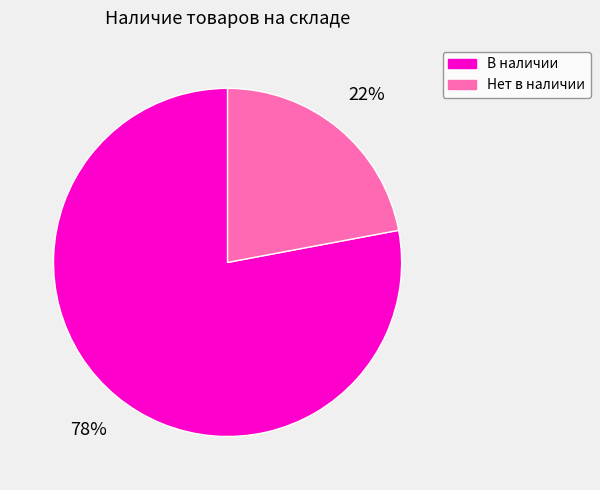

Do Нет в наличии and В наличии together represent more than half of the pie?

Yes